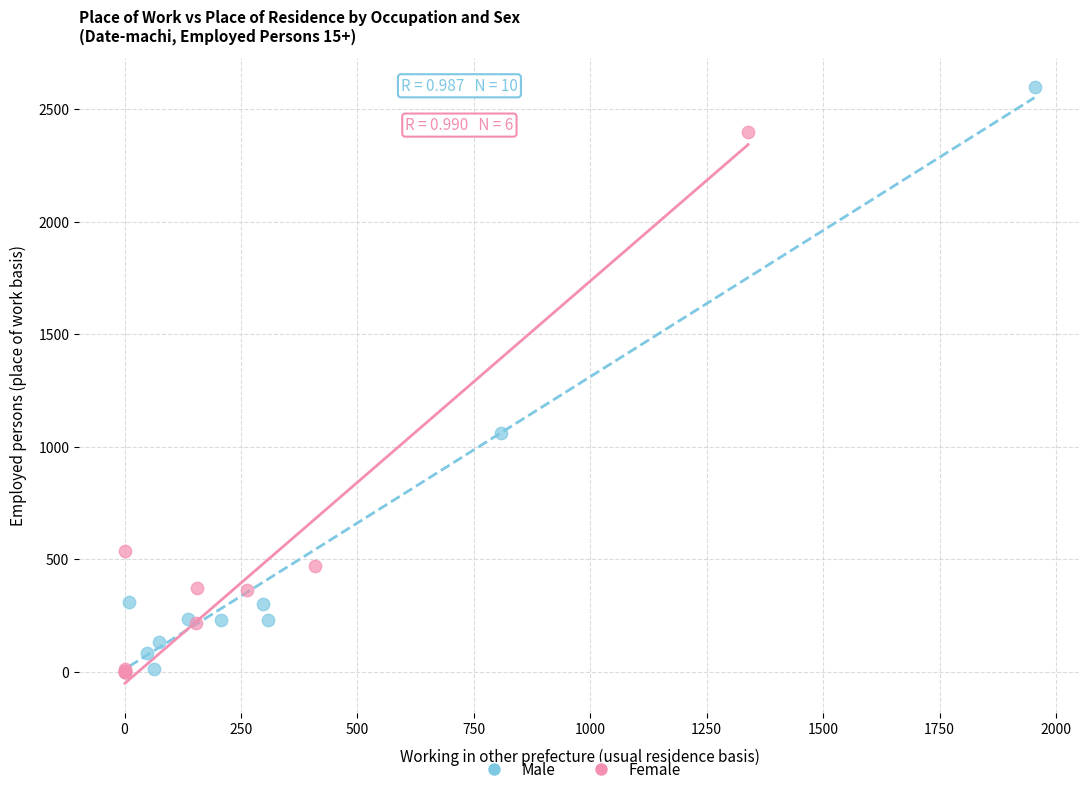

Which series reaches the maximum Y coordinate?

Male